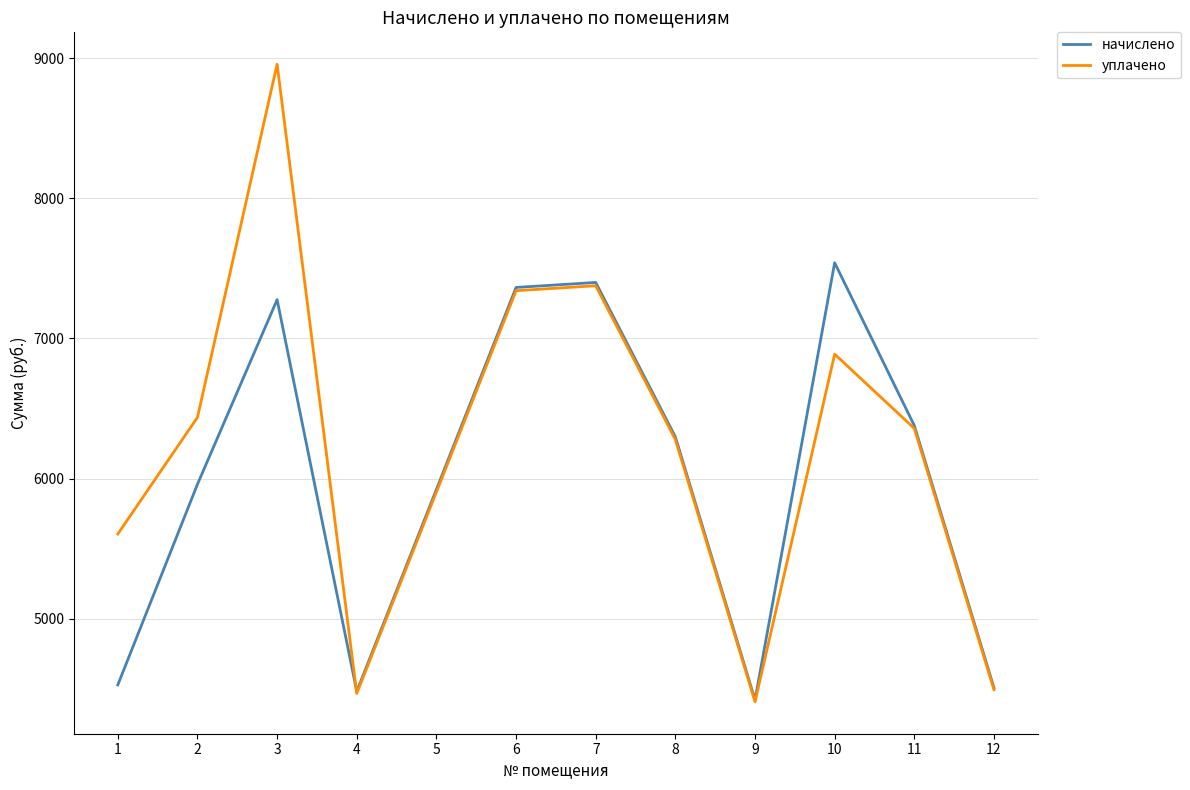

At which category is the sum across all series the highest?

3